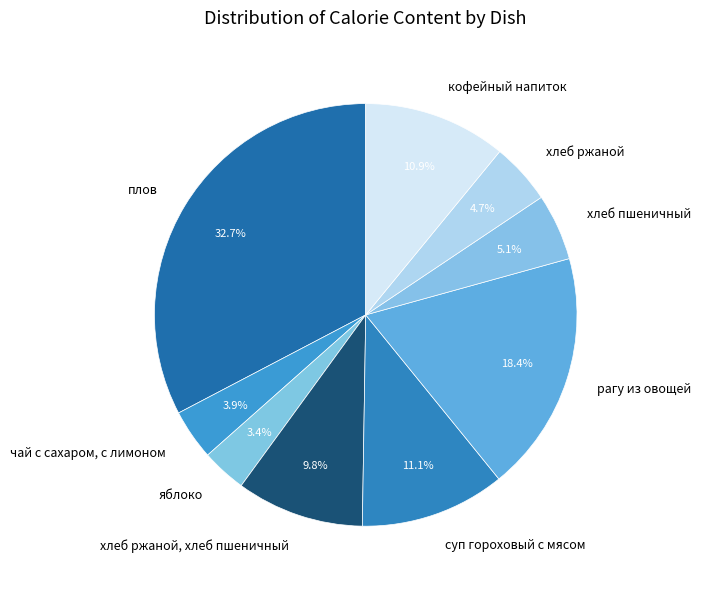

What is the ratio of the value at кофейный напиток to the value at хлеб ржаной, хлеб пшеничный?

1.1